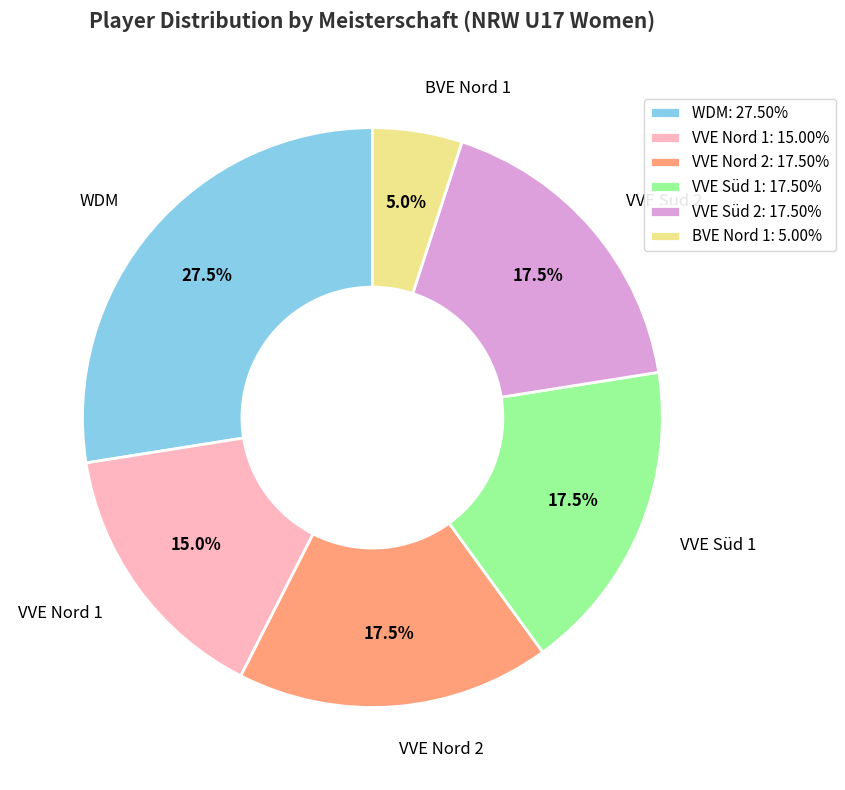

What is the ratio of the value at VVE Nord 1: 15.00% to the value at VVE Nord 2: 17.50%?

0.9